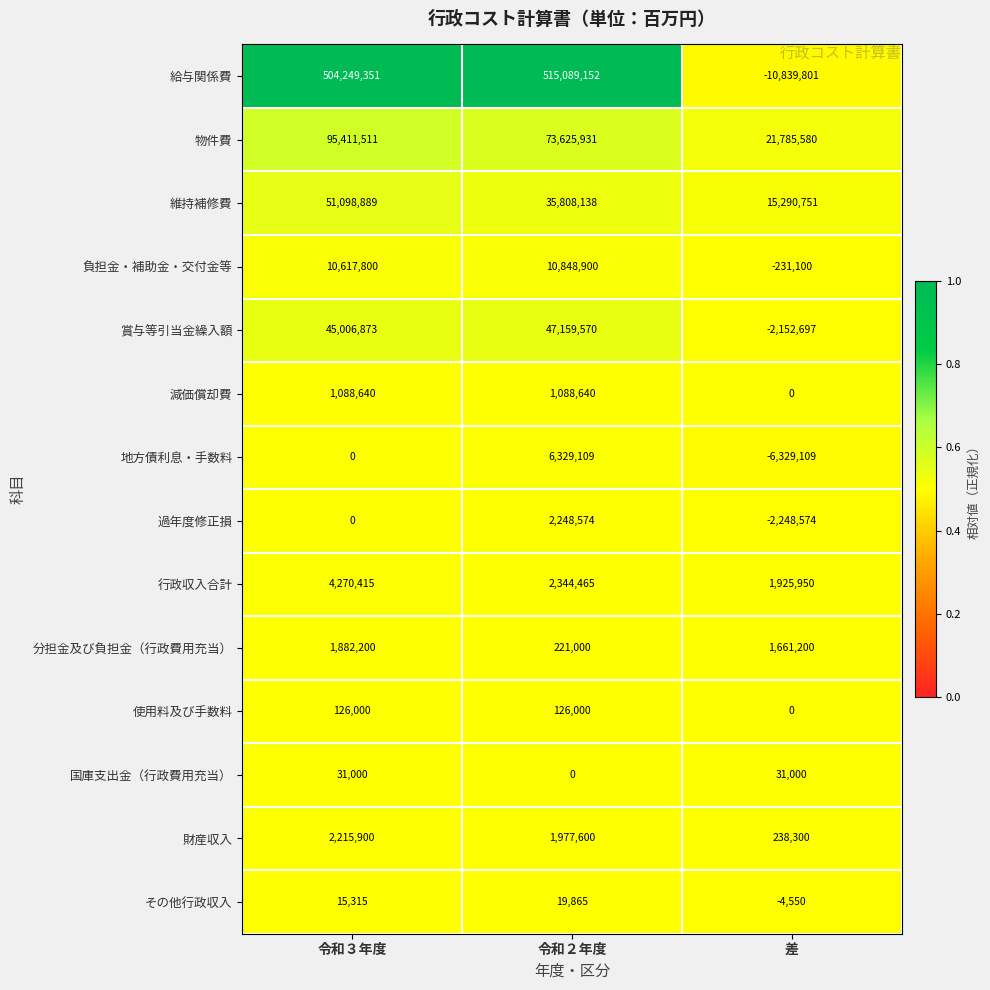

What is the difference between the 維持補修費 values at 差 and 令和３年度?

35808138